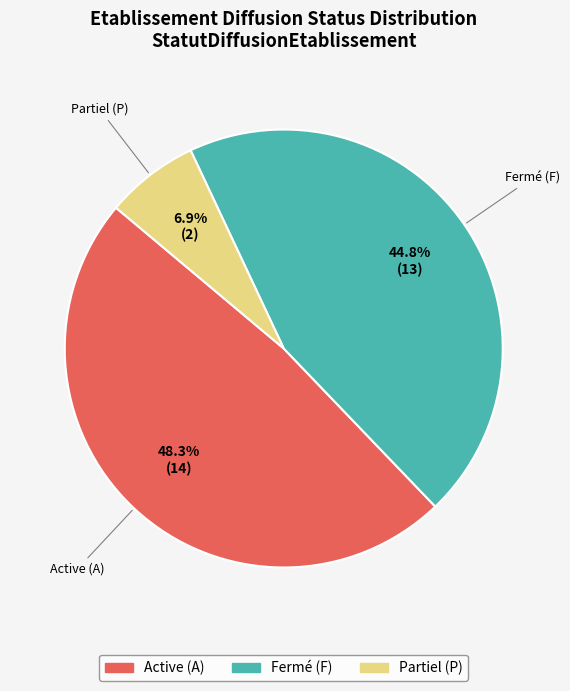

Does any single category account for the majority?

No